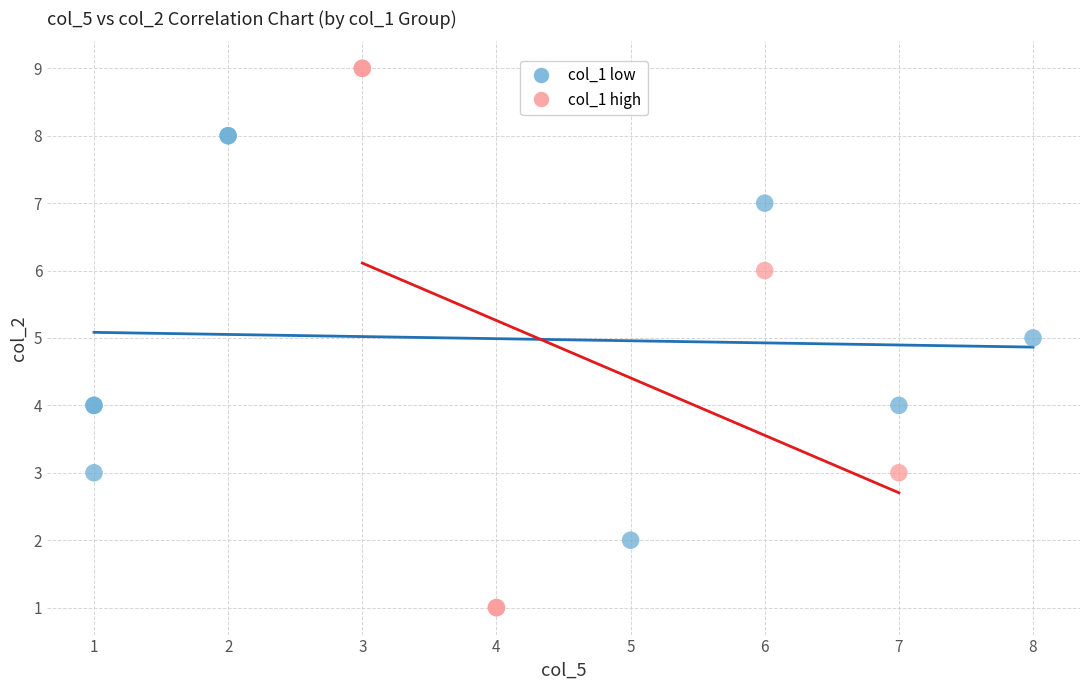

Which series has the widest spread of Y values?

col_1 high